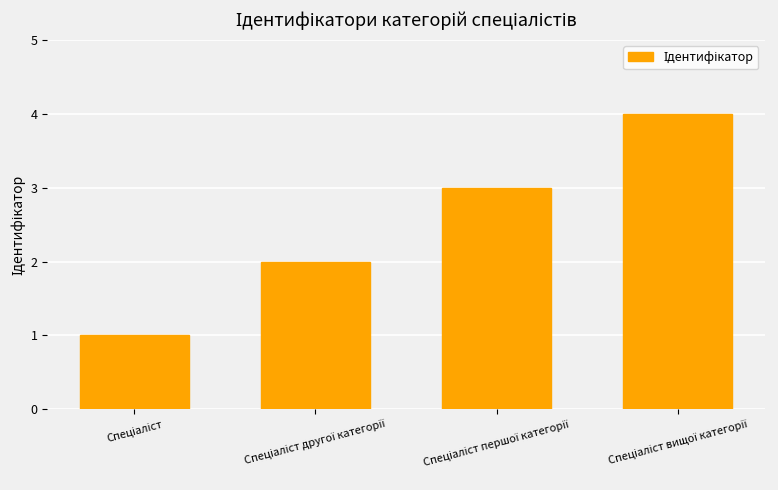

What is the sum of all values?

10